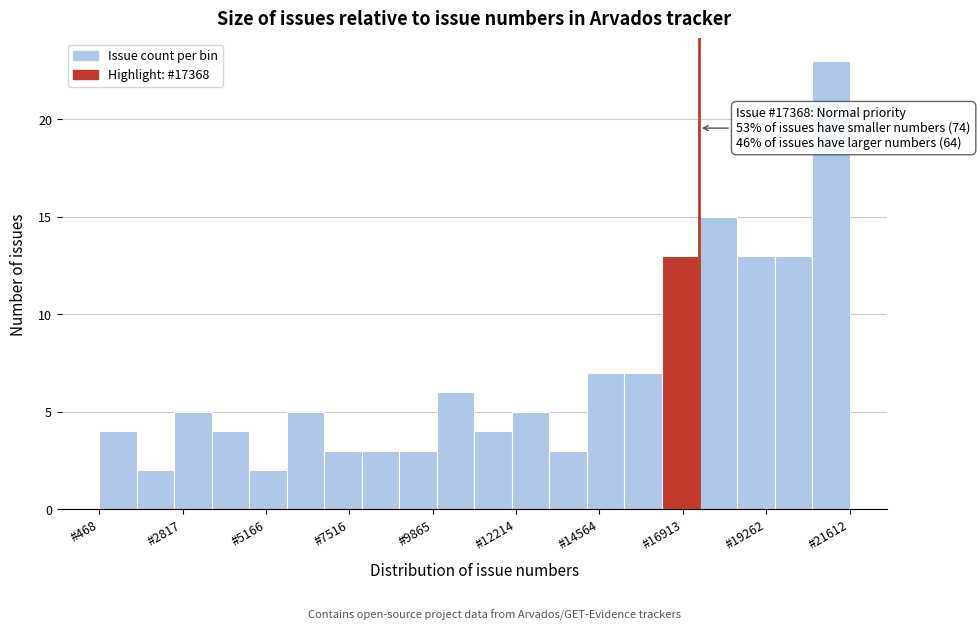

Read against the x-axis, roughly where is the centre of the tallest bar?

21000